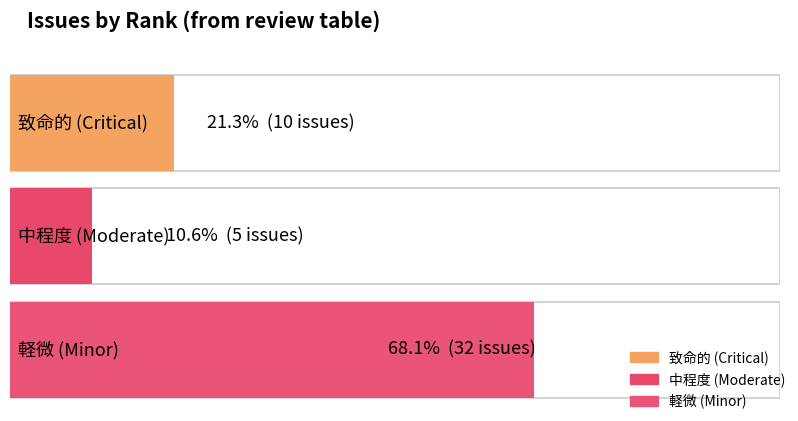

Is the value of 軽微 at 軽微 greater than the value of 中程度 at 9?

Yes